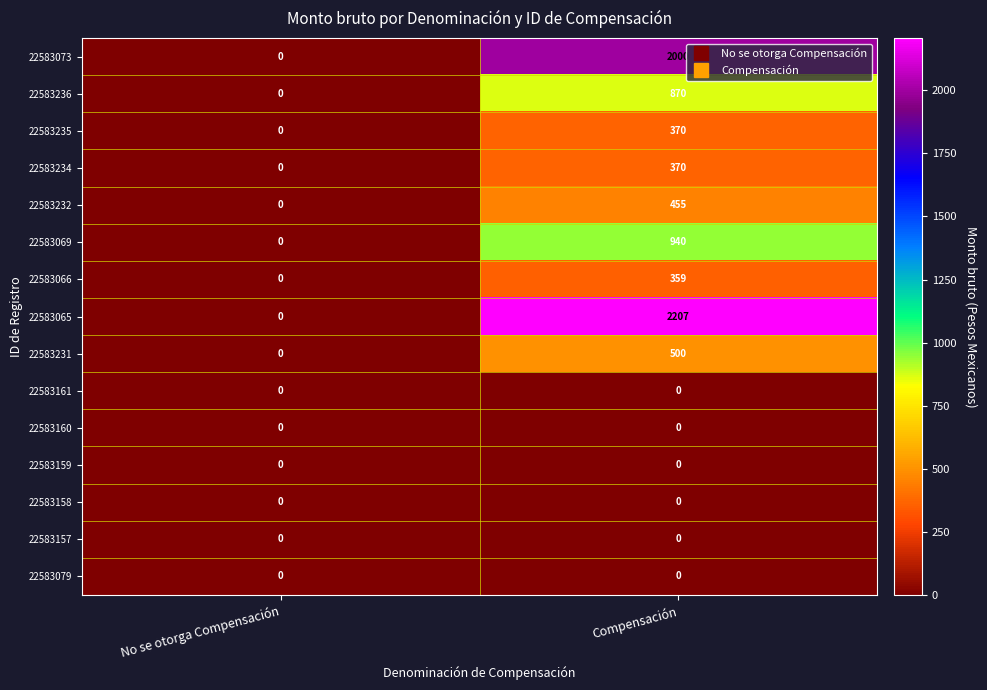

At which category is the sum across all series the highest?

Compensación